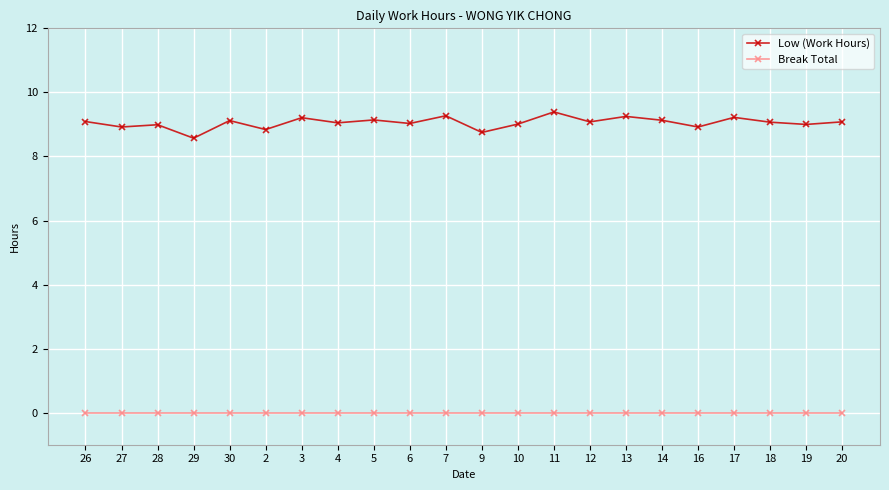

What position from the right is 26?

22